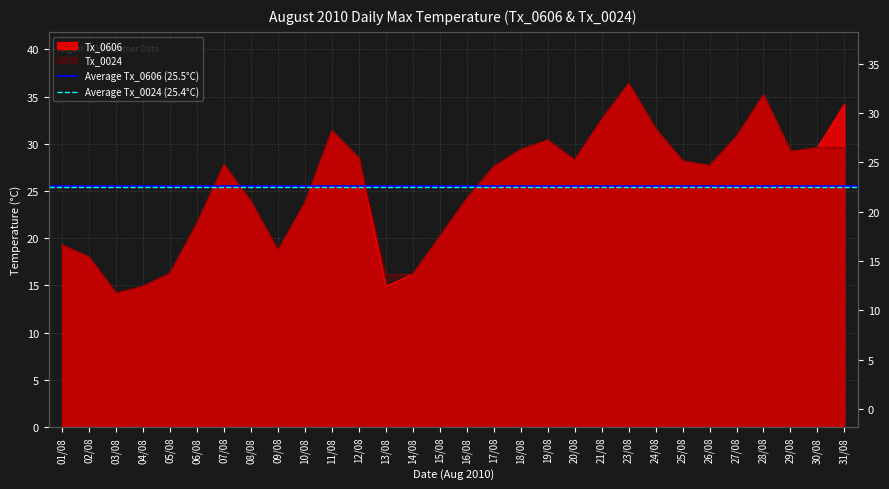

Between 01/08 and 02/08, which is larger?

01/08